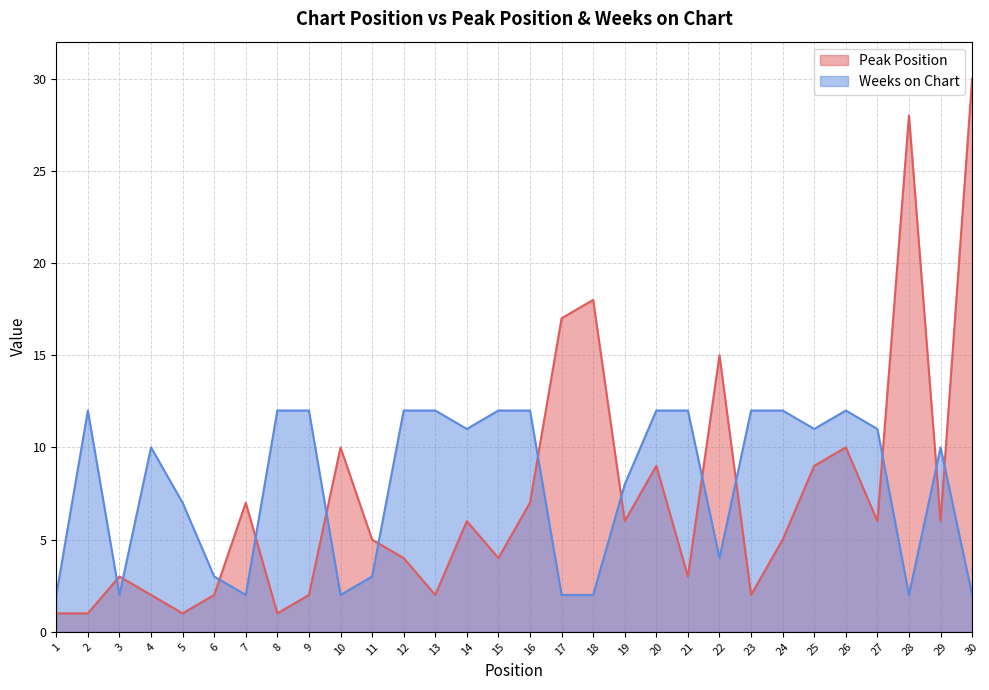

Between which two adjacent categories do Weeks on Chart and Peak Position first intersect?

2 and 3